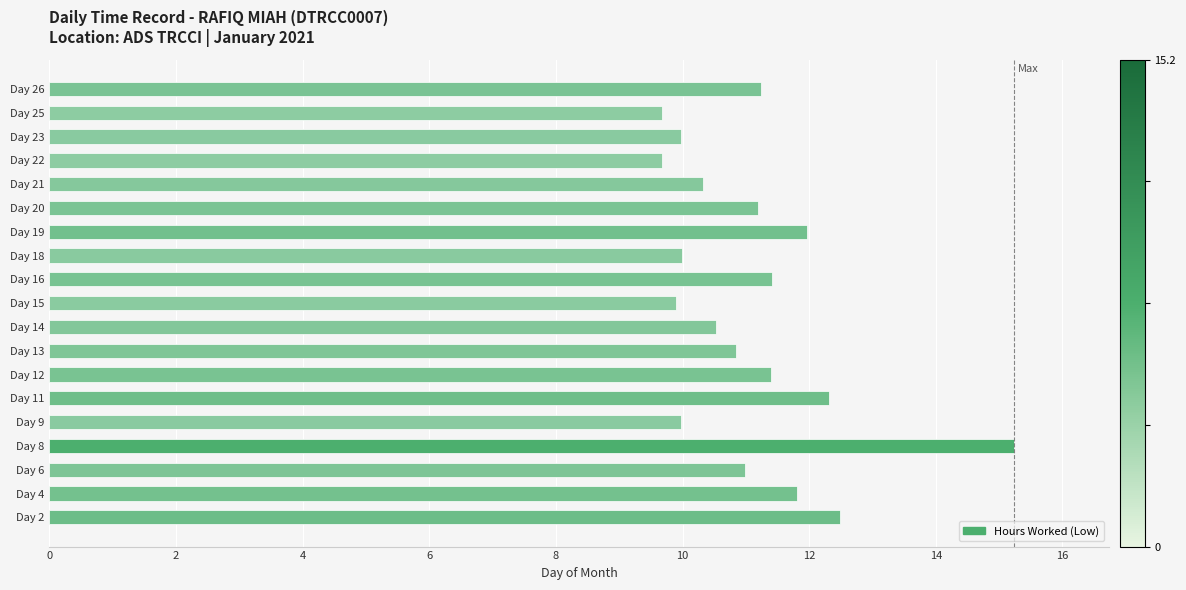

Which category has the highest value across all series?

Day 8